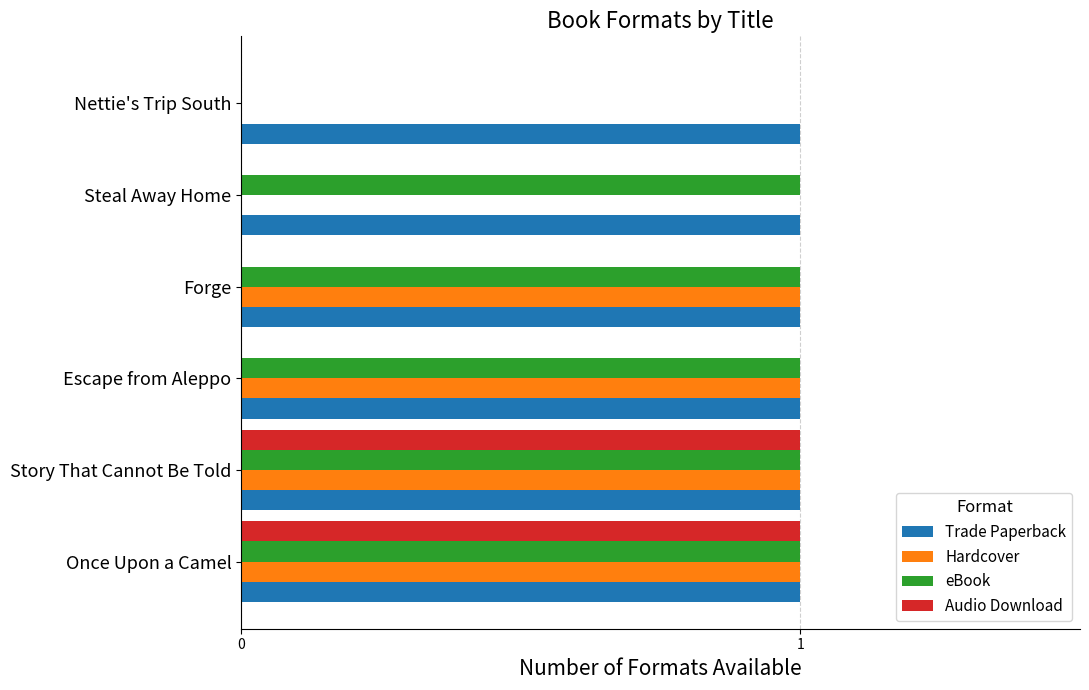

The value of Audio Download at Steal Away Home is -1. True or false?

False